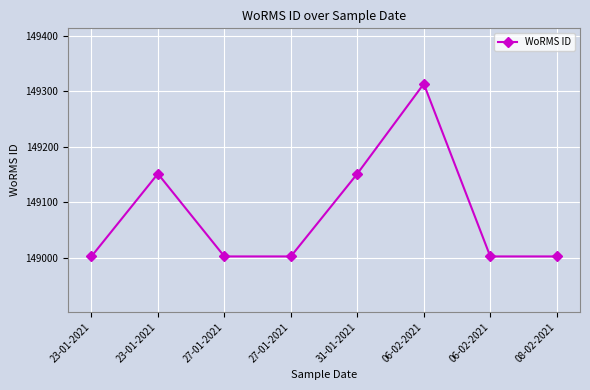

Does the chart have visible grid lines?

Yes